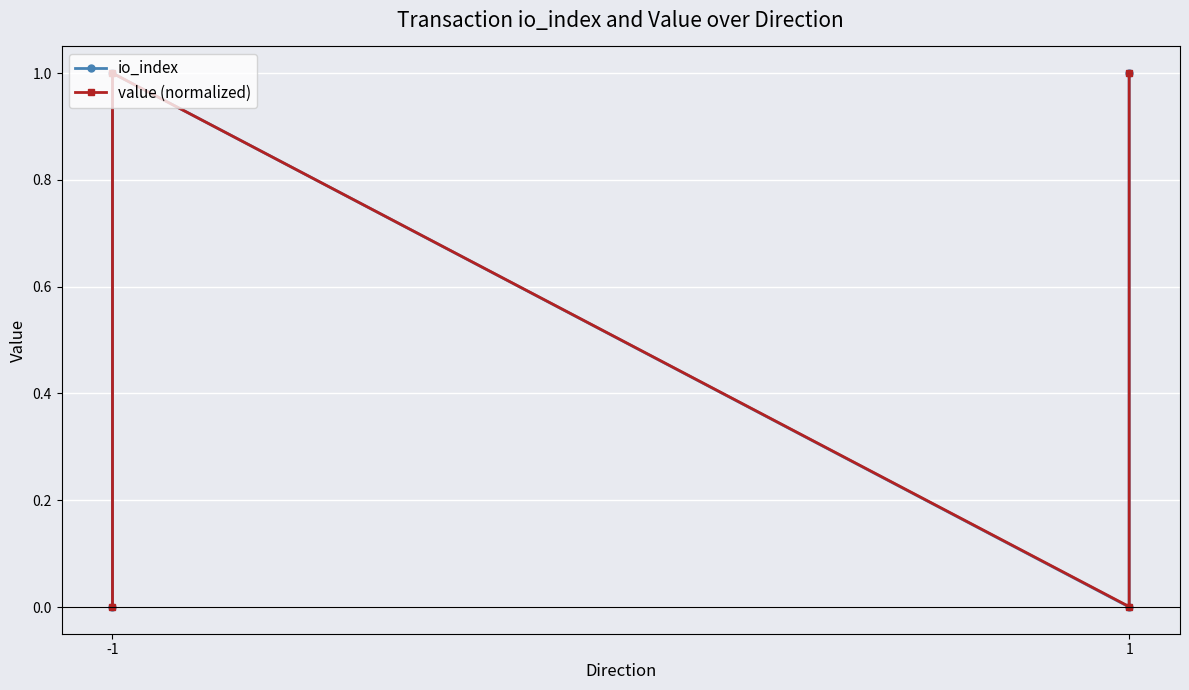

List the series in order of their overall mean, highest first.

value (normalized), io_index